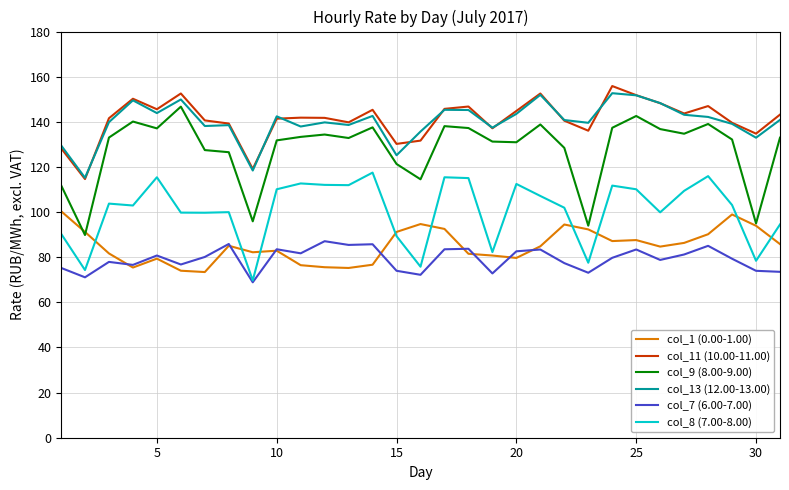

True or false: col_1 (0.00-1.00) and col_13 (12.00-13.00) cross at least once.

False